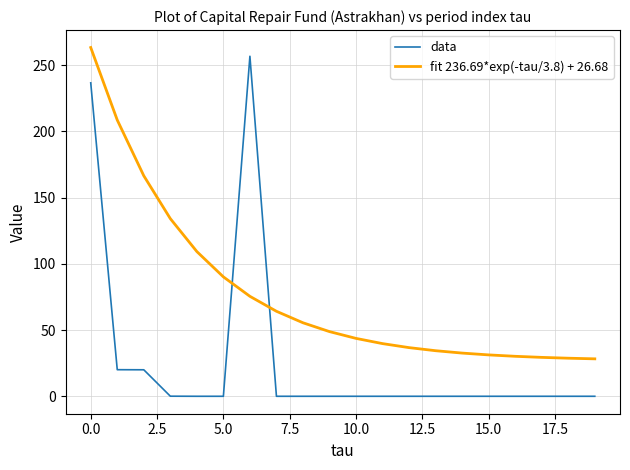

How many values in the data series exceed 0?

5